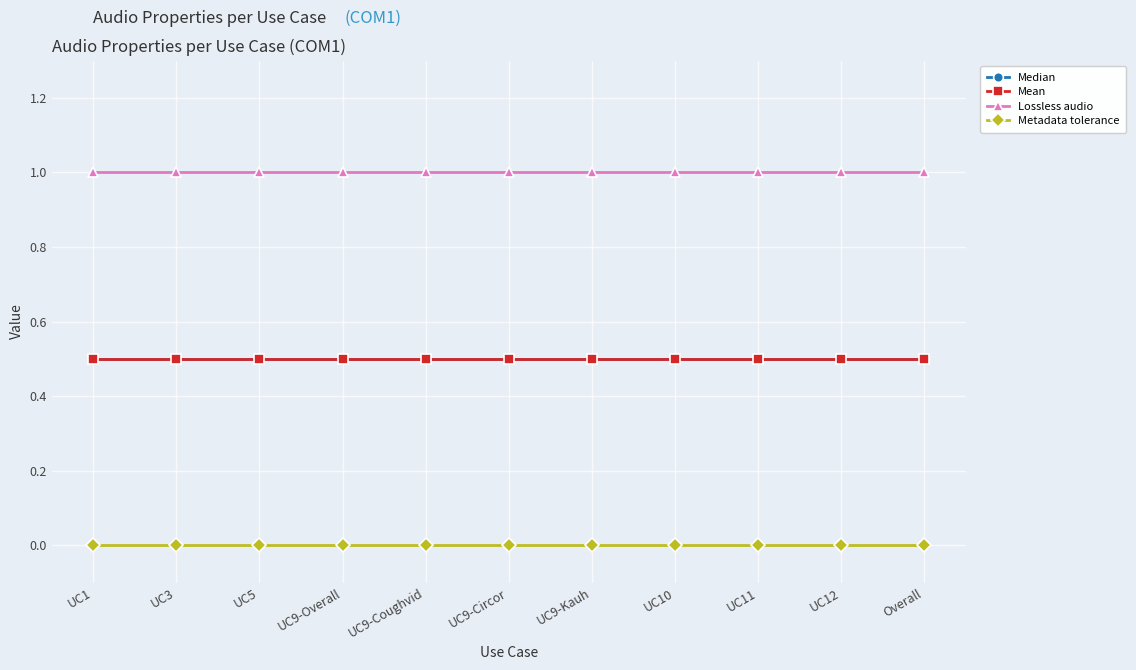

Does the chart have visible grid lines?

Yes